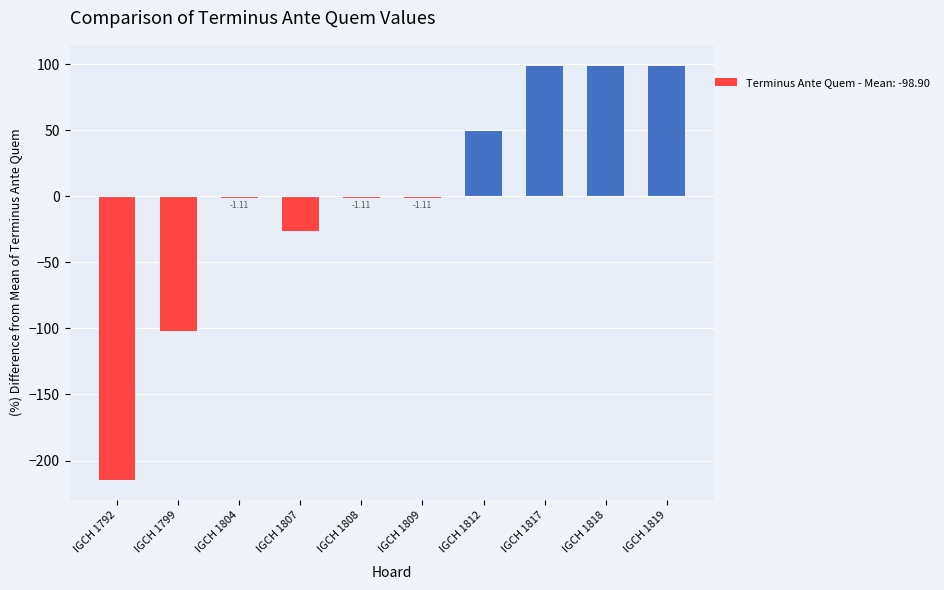

What is the value of the 6th bar from the left?

-1.1